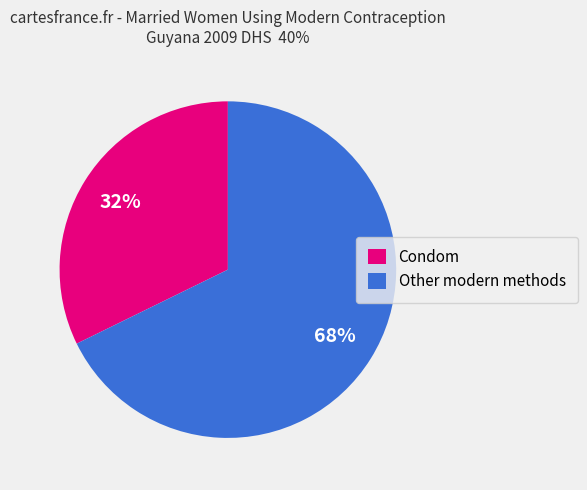

Approximately how many times larger is the value at Condom compared to Other modern methods?

0.5